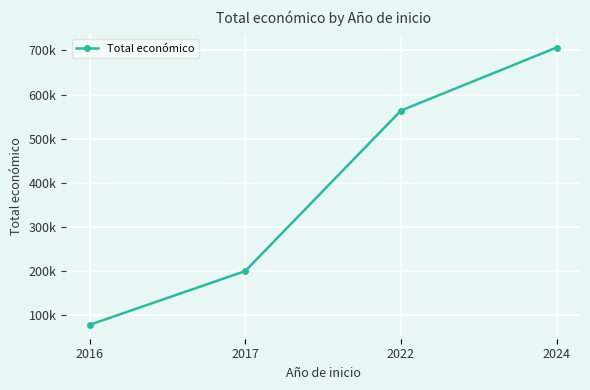

Reading left to right, transcribe all the data shown in this chart.

78116	199997	563721	706697